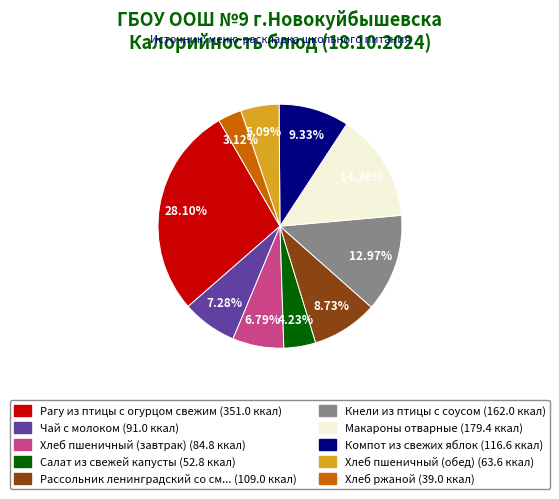

Does any single category account for the majority?

No